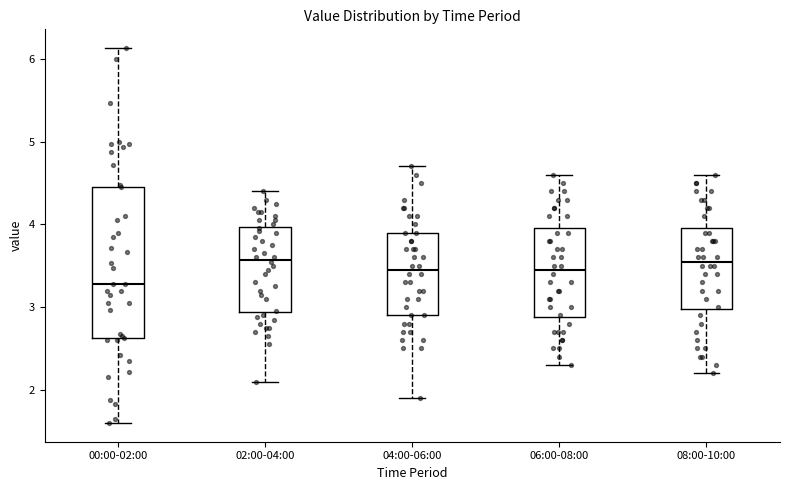

Where does the lower whisker of the box for 04:00-06:00 end on the y-axis? The values are not printed on the chart, so give them approximately, as read against the axis.

1.9